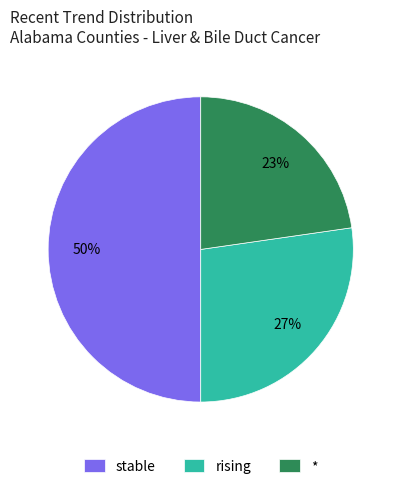

Approximately how many times larger is the value at rising compared to stable?

0.5